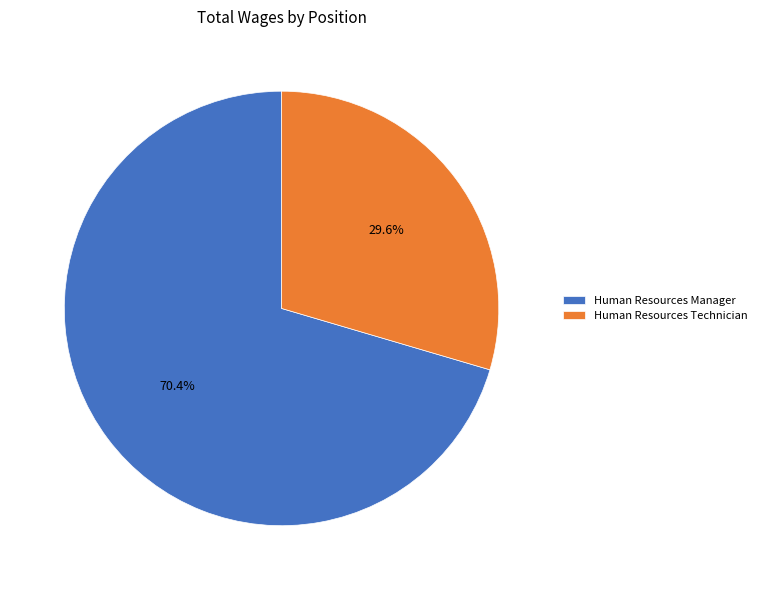

What percentage is the Human Resources Technician slice, to the nearest percent?

30%